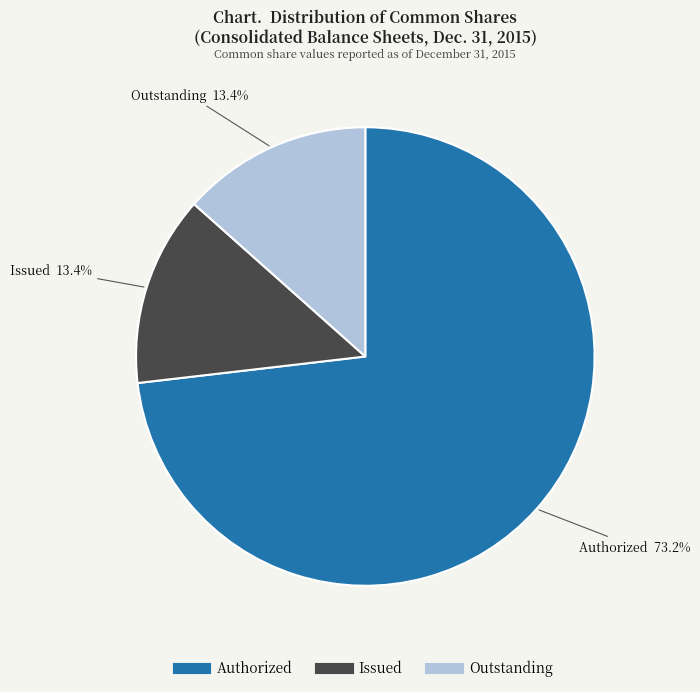

Is there any slice that represents more than half of the pie?

Yes